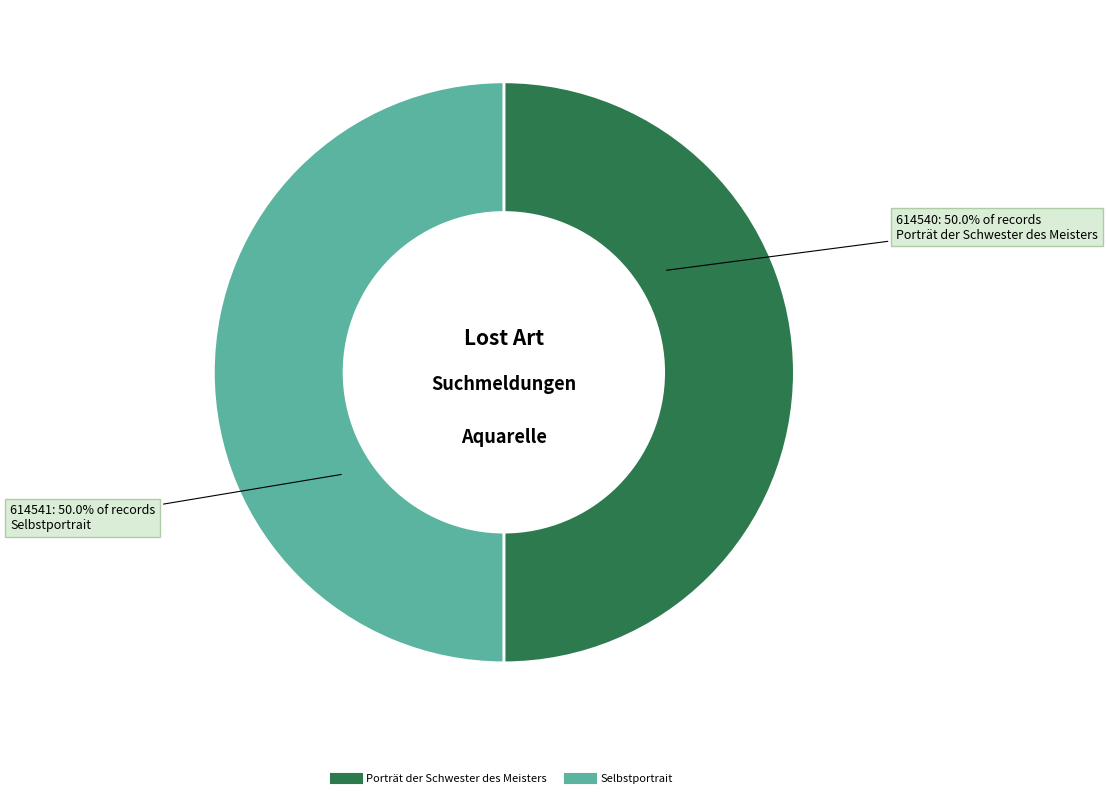

What is the ratio of the value at Selbstportrait to the value at Porträt der Schwester des Meisters?

1.0